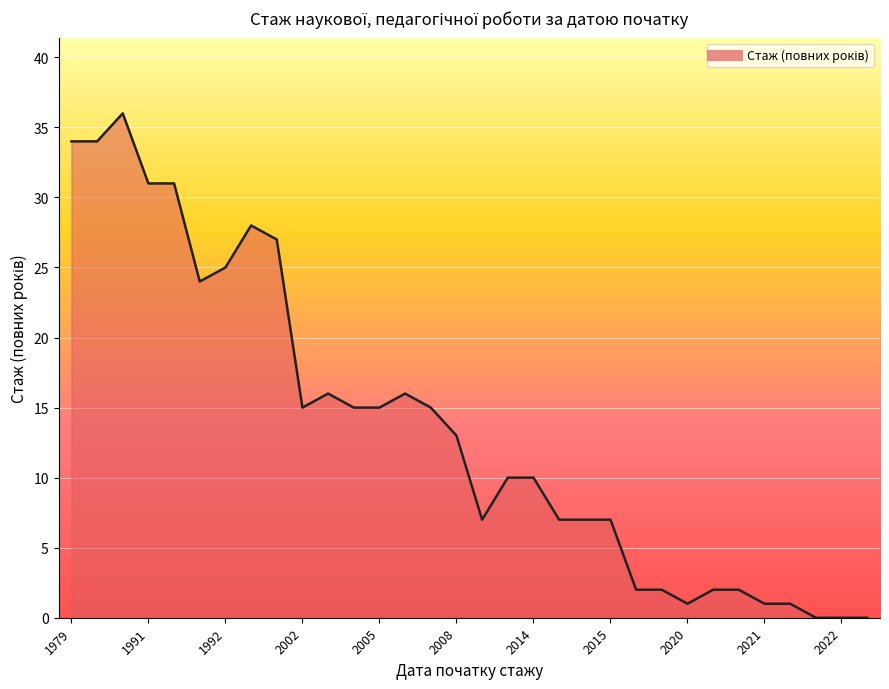

What is the difference between the maximum and minimum values?

36